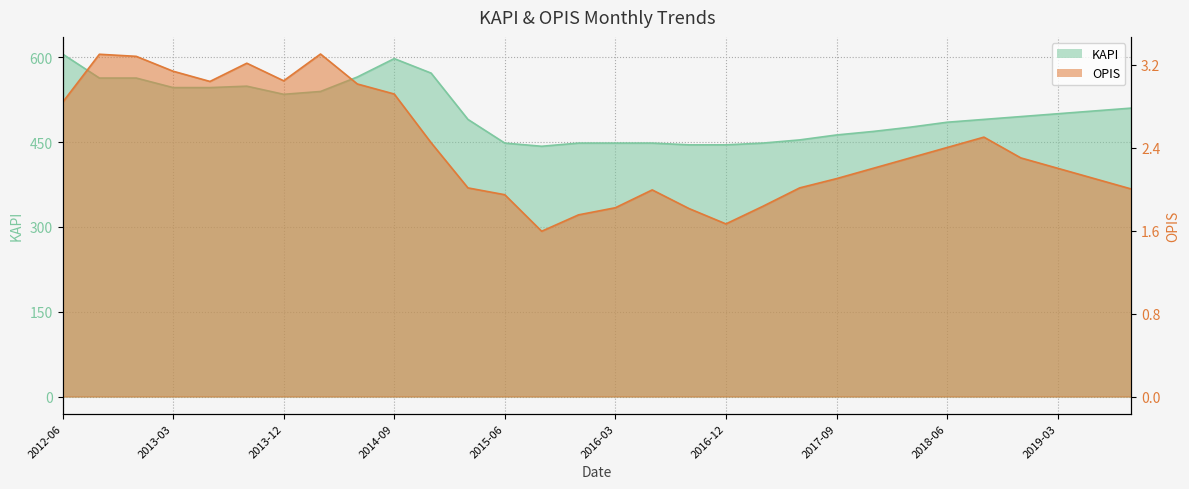

The KAPI series shows 505.0 at 2019-06. True or false?

True